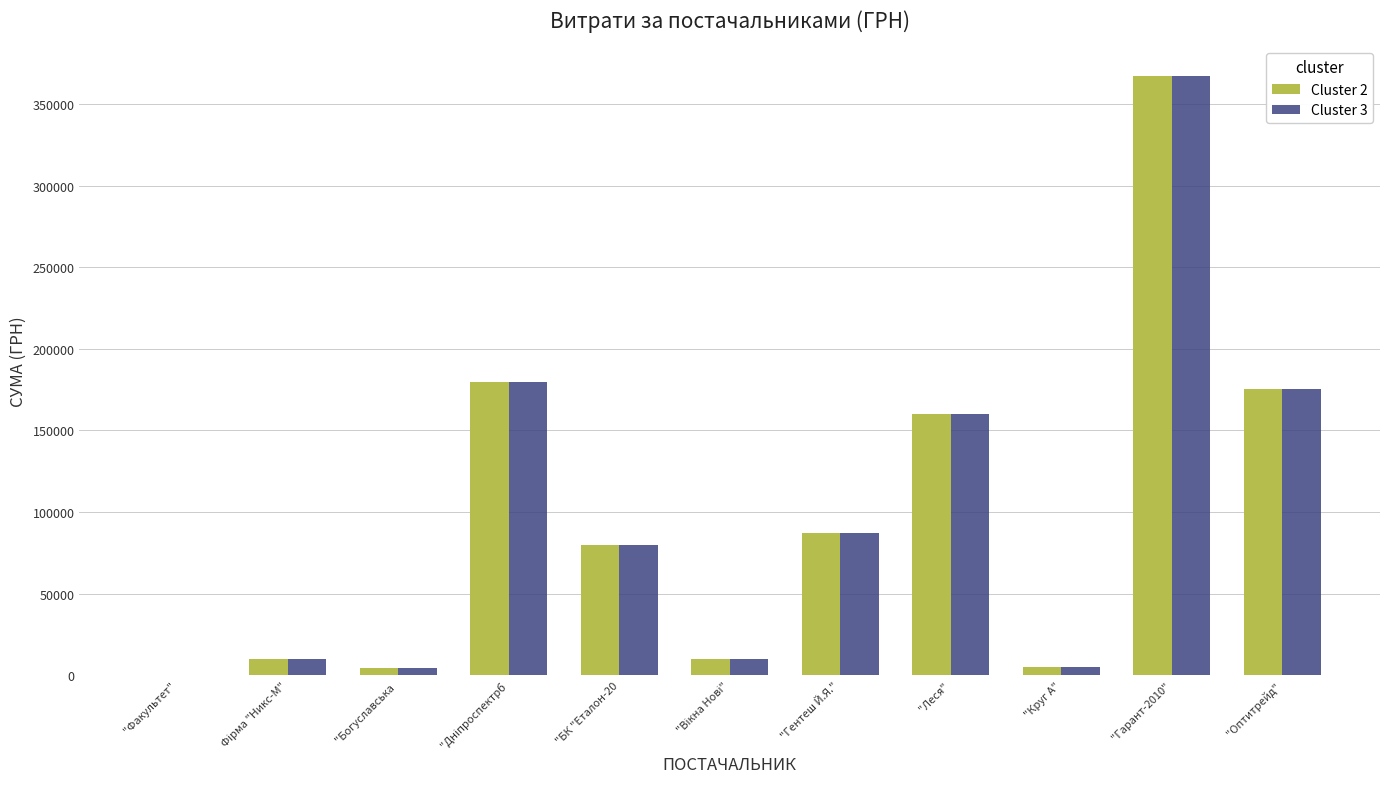

At which category is the sum across all series the highest?

"Гарант-2010"